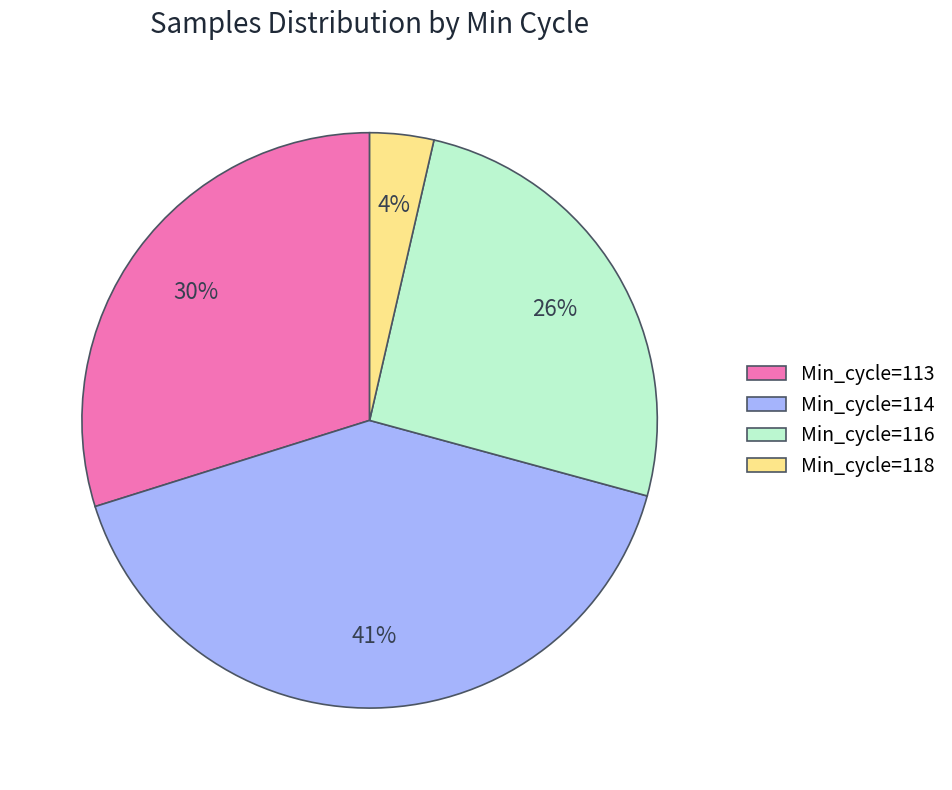

Which has a higher value, Min_cycle=114 or Min_cycle=118?

Min_cycle=114